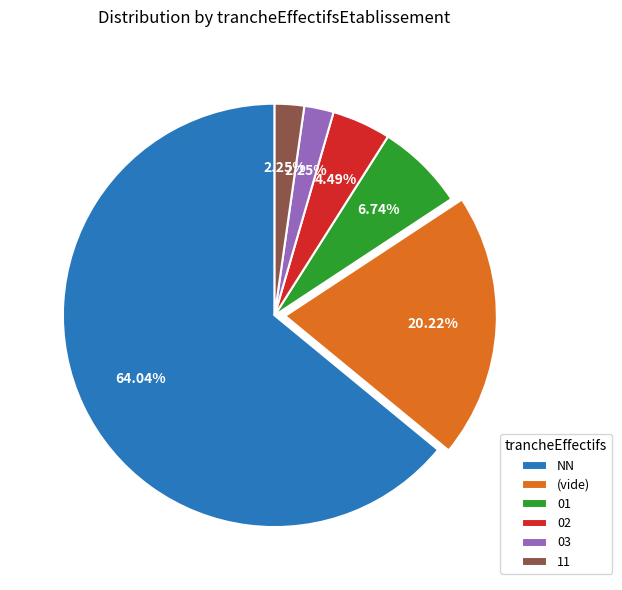

To the nearest percent, what is the average slice percentage?

17%